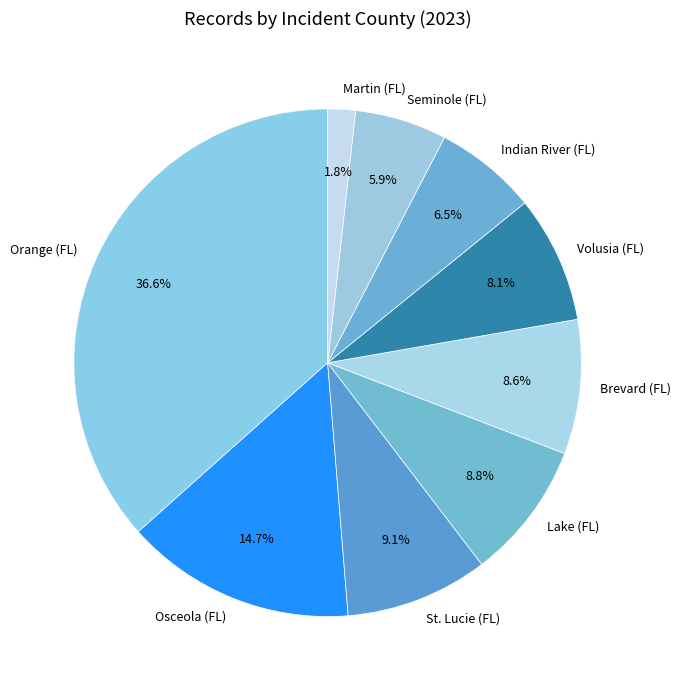

What is the smallest slice in the pie chart?

Martin (FL)